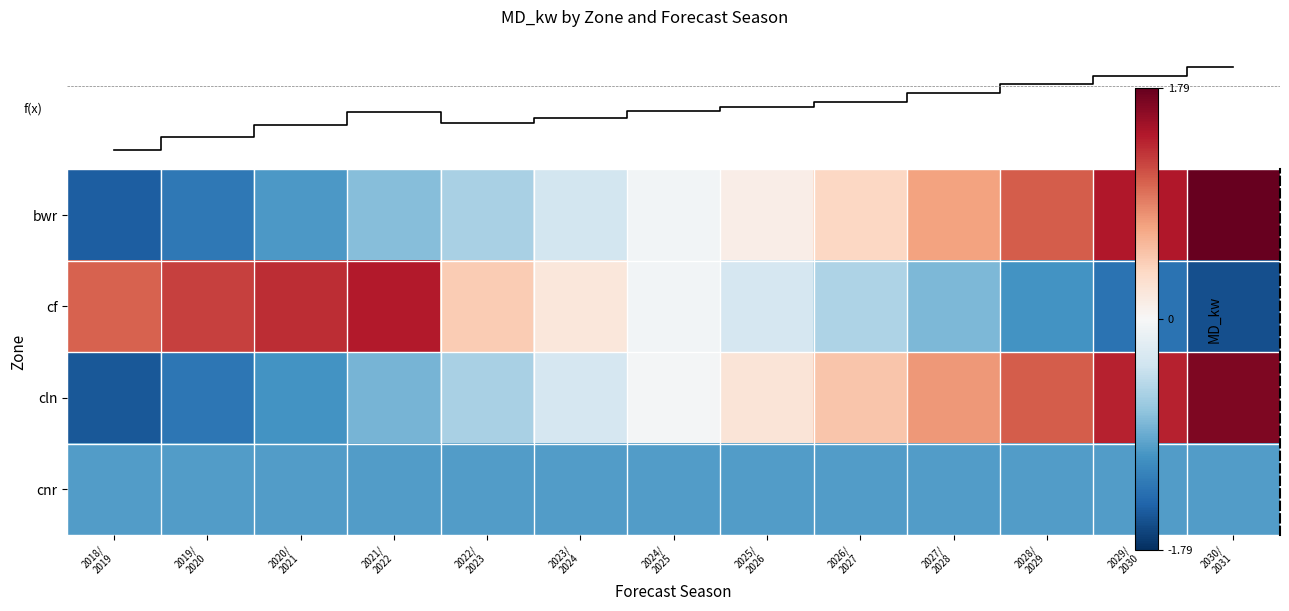

At which category is the sum across all series the highest?

2030/
2031